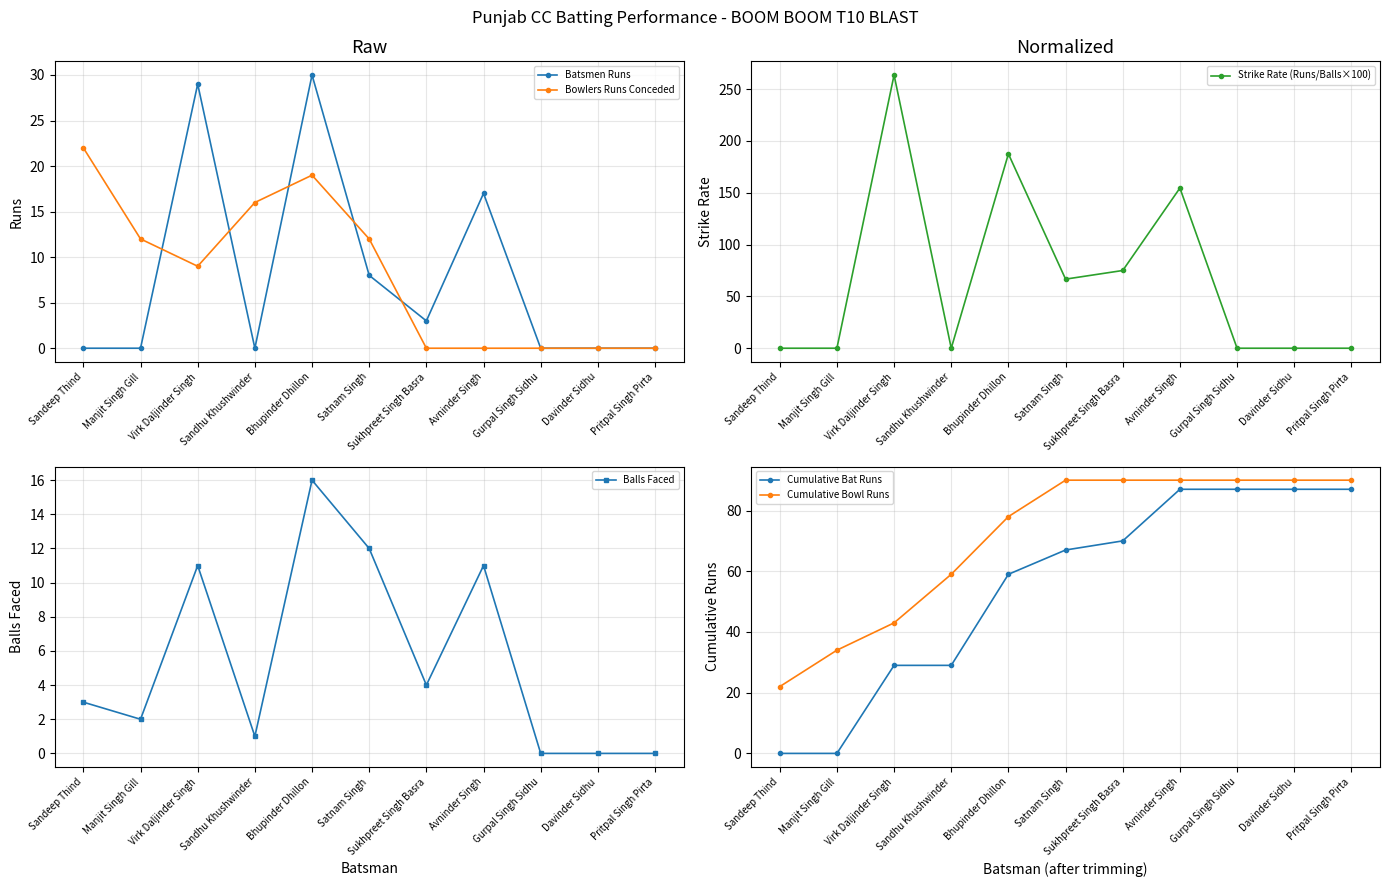

Is this an area chart (filled region under the line)?

No